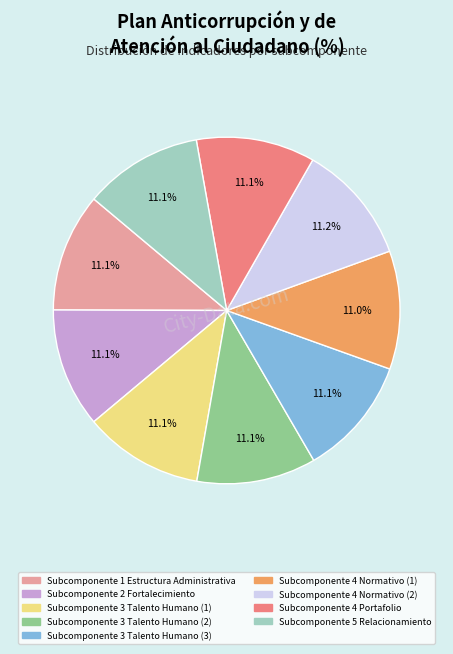

Approximately how many times larger is the value at Subcomponente 4 Normativo (1) compared to Subcomponente 1 Estructura Administrativa?

1.0